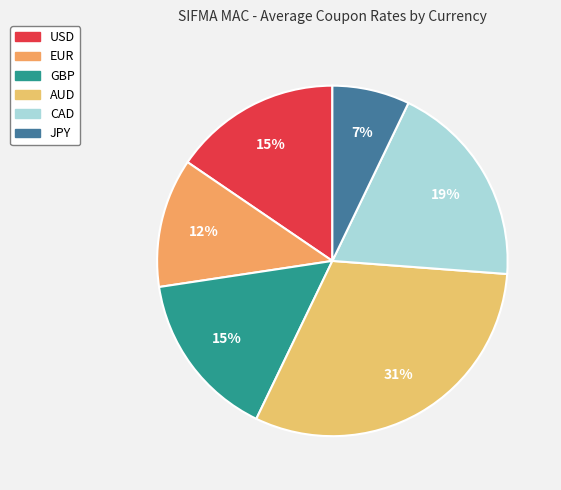

Which category has the biggest portion of the pie?

AUD